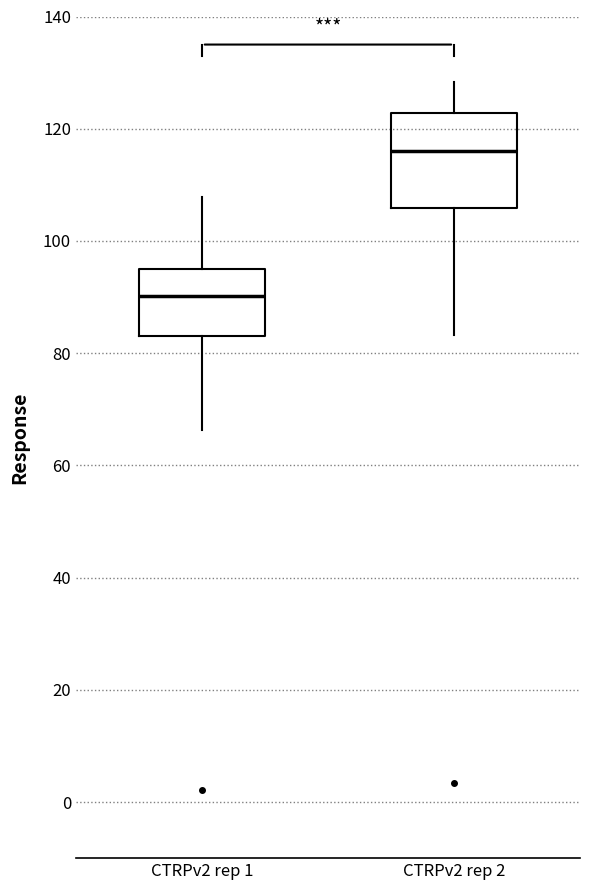

Reading left to right, transcribe this box plot: for each box, give where its median line is, the range the box spans, and where its two whiskers end, as read against the y-axis. The values are not printed on the chart, so give them approximately, as read against the axis.

CTRPv2 rep 1: median 90, box 82 to 96, whiskers 66 to 108
CTRPv2 rep 2: median 116, box 106 to 122, whiskers 84 to 128